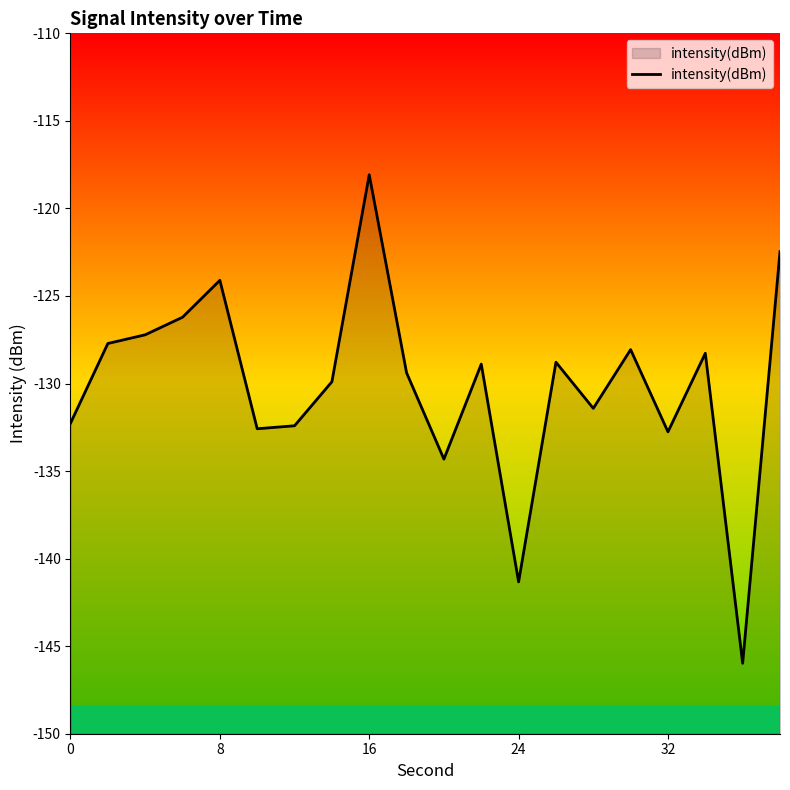

What value does the data have at 24?

-141.3